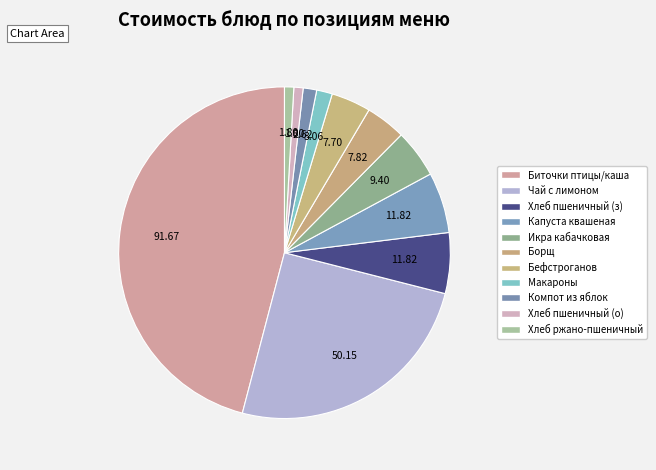

How many slices are in this pie chart?

11